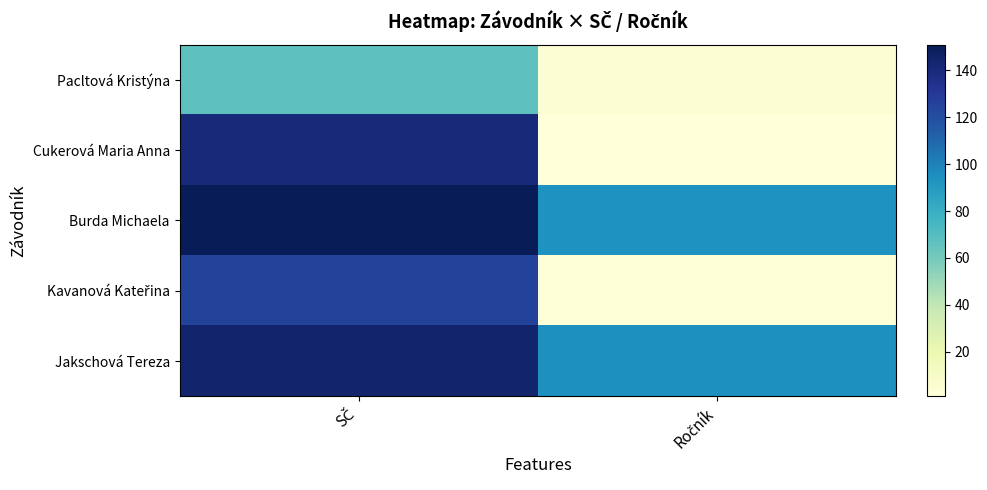

What is the difference between the highest and lowest values at SČ?

84